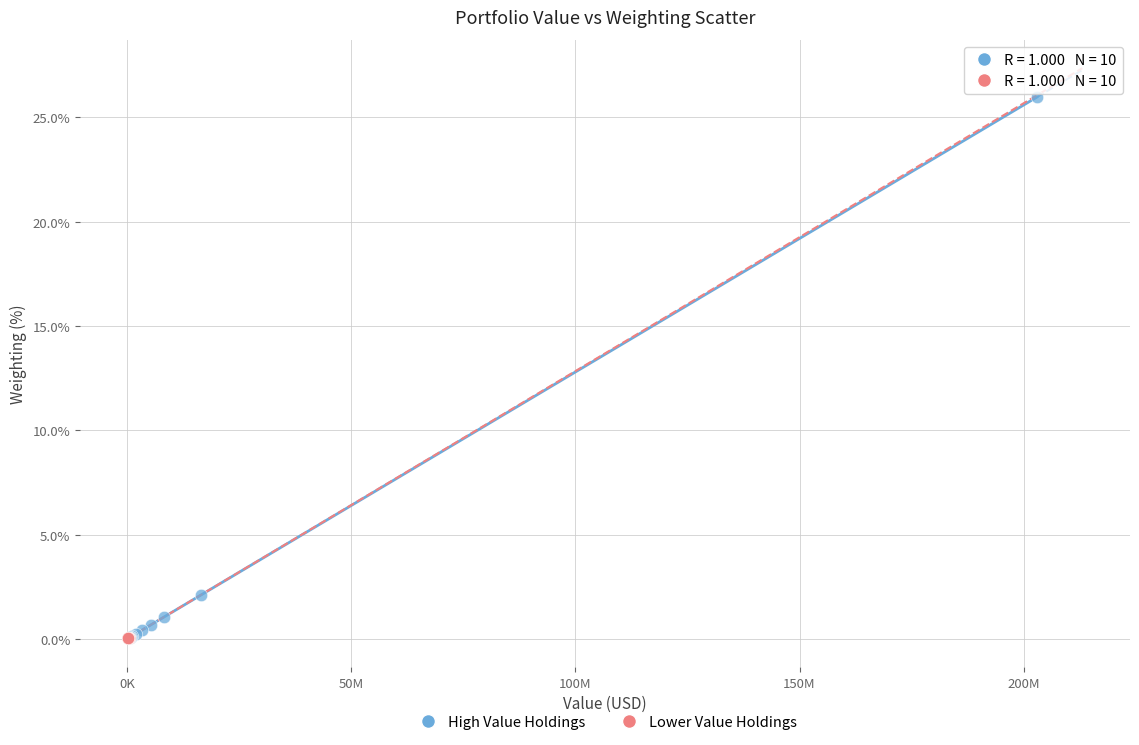

Which series contains the highest Y value?

High Value Holdings